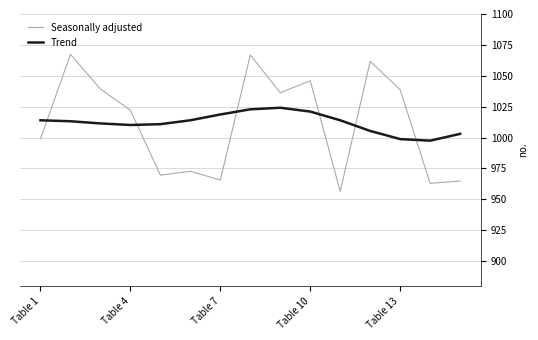

True or false: Trend and Seasonally adjusted cross at least once.

True